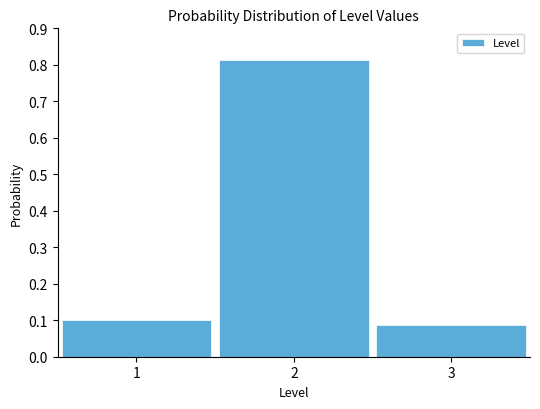

Over which range of the x-axis is the bar tallest?

1.5 to 2.5